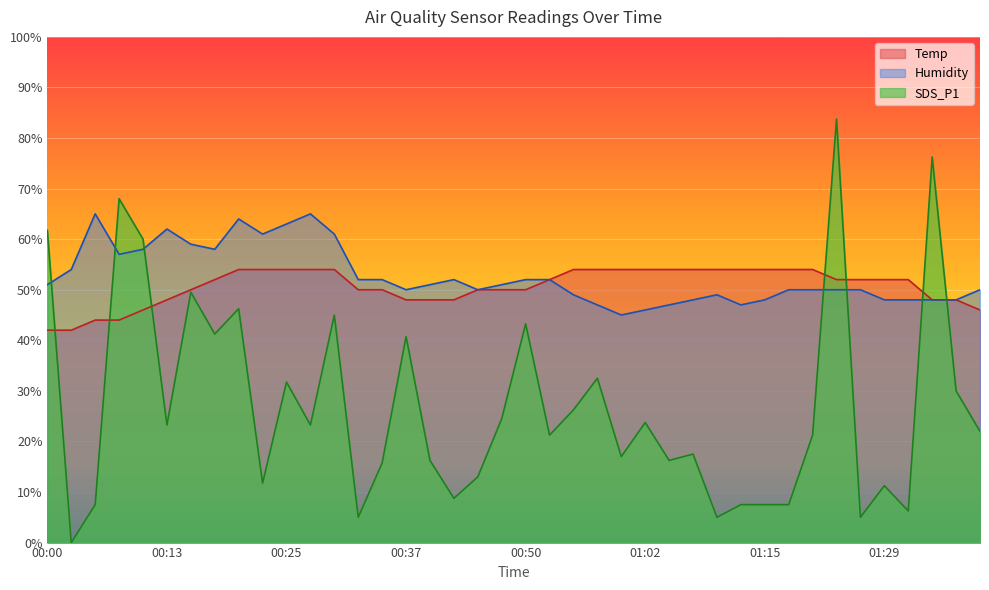

Rank the series by their maximum value, from lowest to highest.

Temp, Humidity, SDS_P1